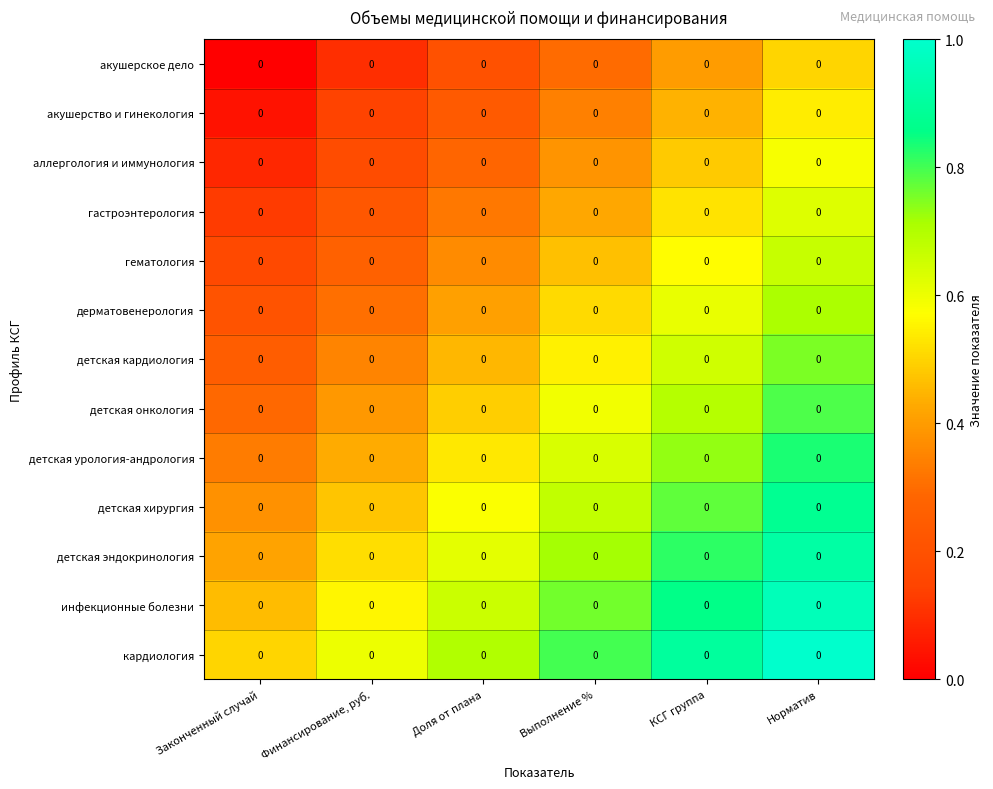

What is the lowest value of the детская урология-андрология series?

0.3